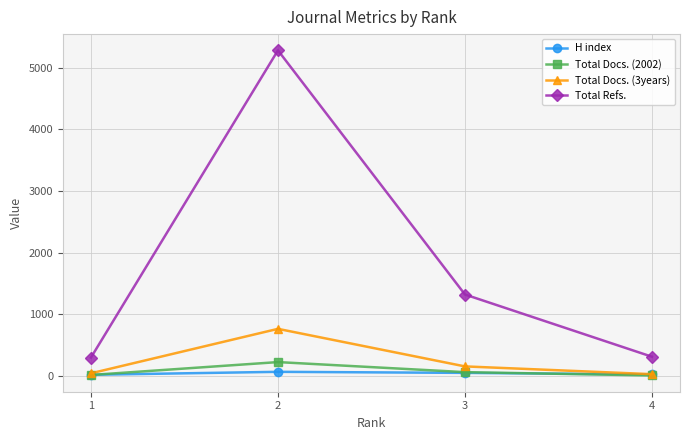

Where is the first local maximum for Total Refs.?

2